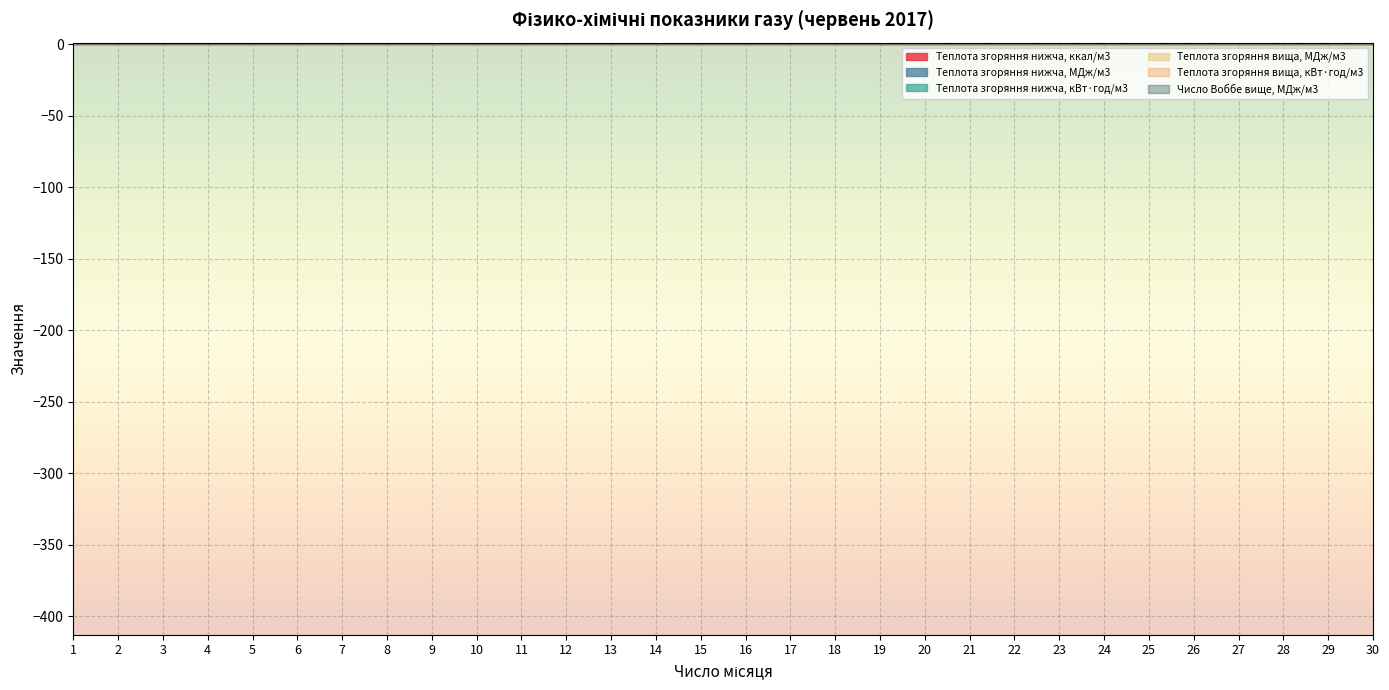

The Число Воббе вище, МДж/м3 series shows 63.1 at 19. True or false?

False